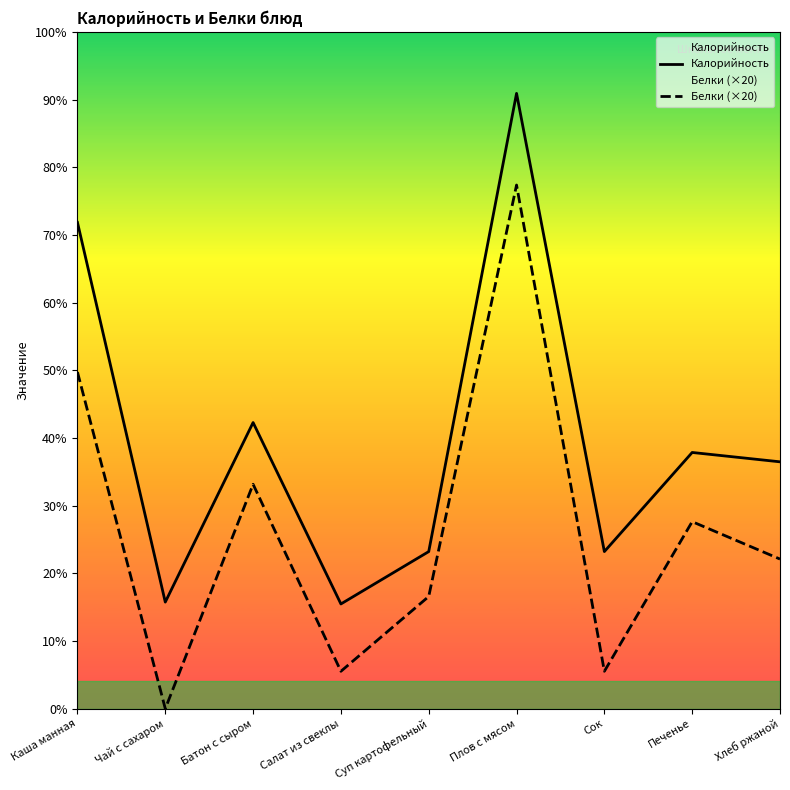

True or false: Белки (×20) has a value of 280 at Плов с мясом.

True